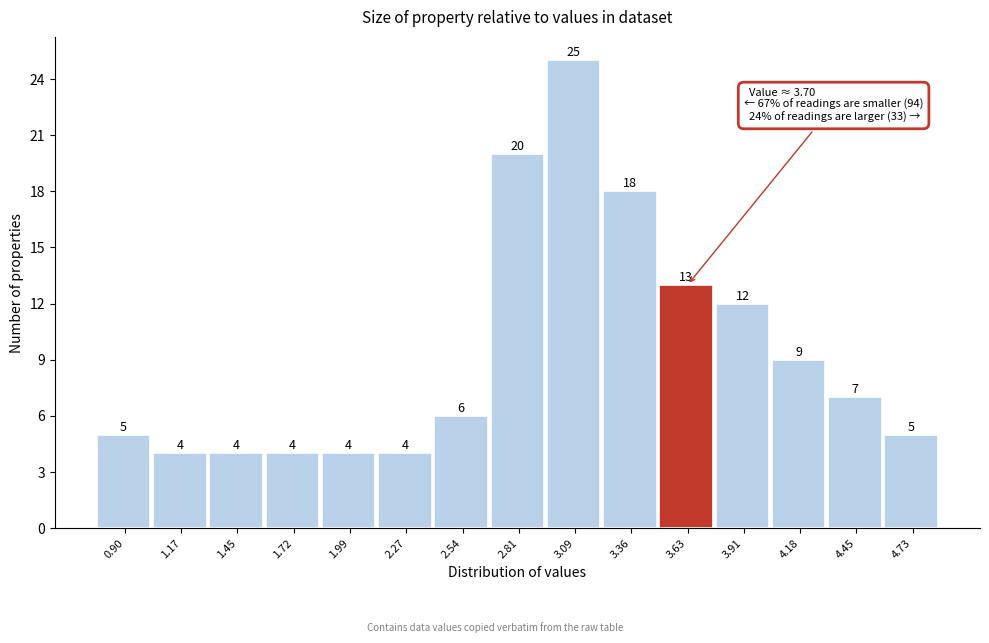

Reading left to right, list all the values displayed in this chart.

0.90=5	1.17=4	1.45=4	1.72=4	1.99=4	2.27=4	2.54=6	2.81=20	3.09=25	3.36=18	3.63=13	3.91=12	4.18=9	4.45=7	4.73=5